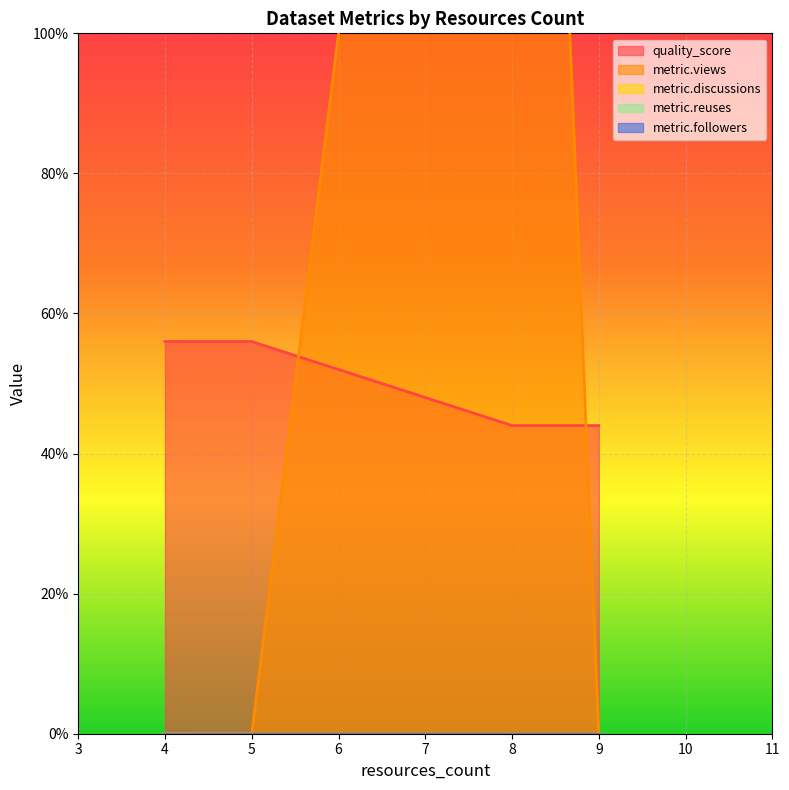

Which has a higher value, 4 or 8?

4